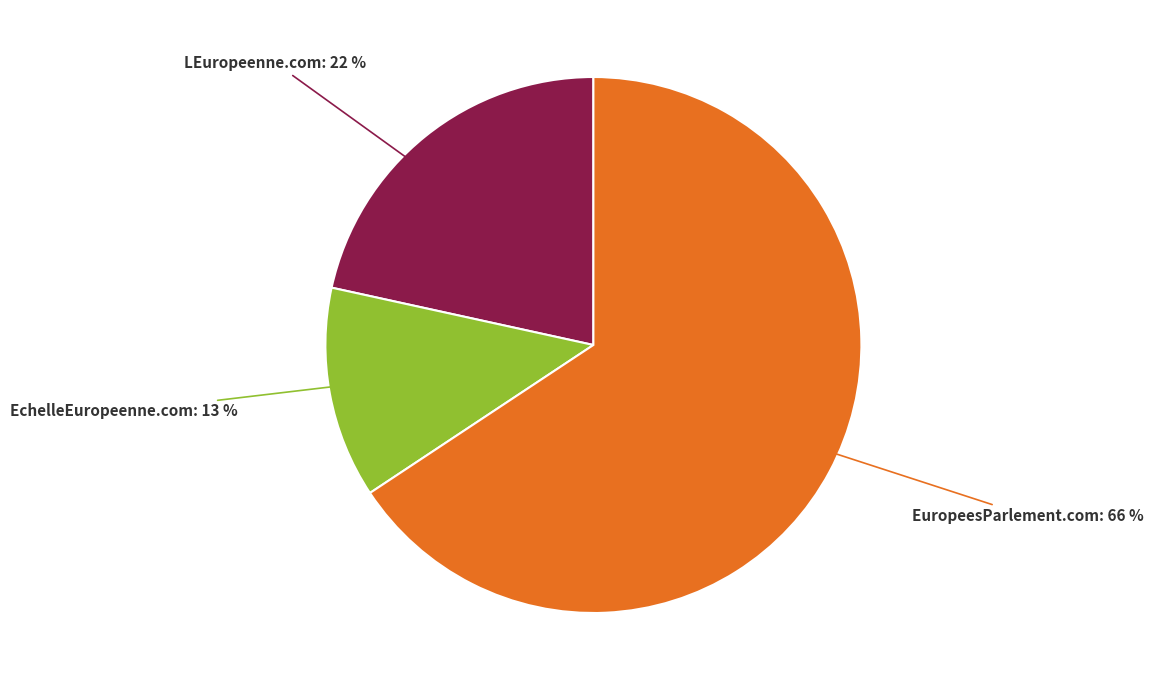

To the nearest percent, what is the average slice percentage?

33%